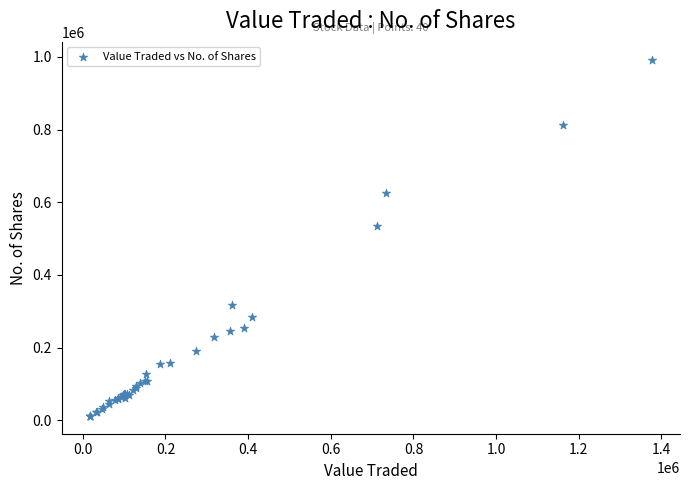

What Y value in the scatter plot is closest to 502285?

533513